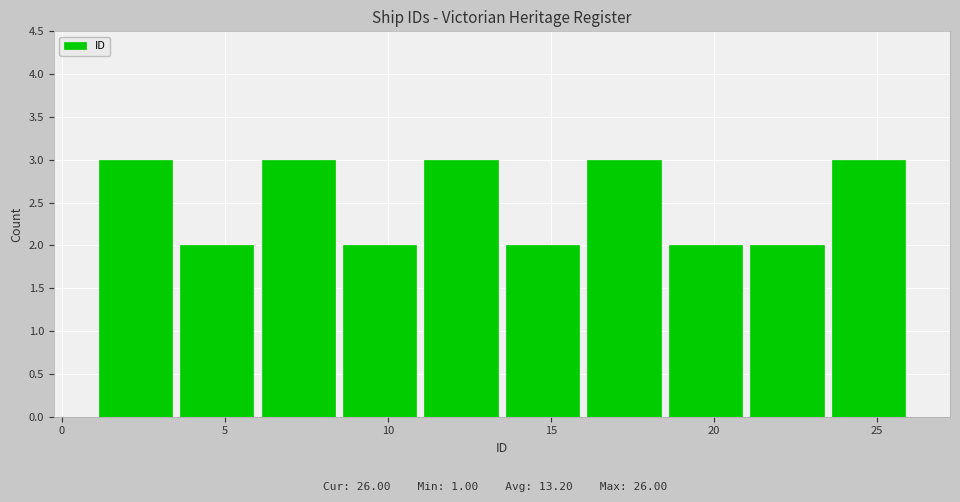

Reading left to right, transcribe this chart: for each bar, give the range it covers on the x-axis and its height. The values are not printed on the chart, so give them approximately, as read against the axis.

1.0 to 3.5: 3
3.5 to 6.0: 2
6.0 to 8.5: 3
8.5 to 11.0: 2
11.0 to 13.5: 3
13.5 to 16.0: 2
16.0 to 18.5: 3
18.5 to 21.0: 2
21.0 to 23.5: 2
23.5 to 26.0: 3